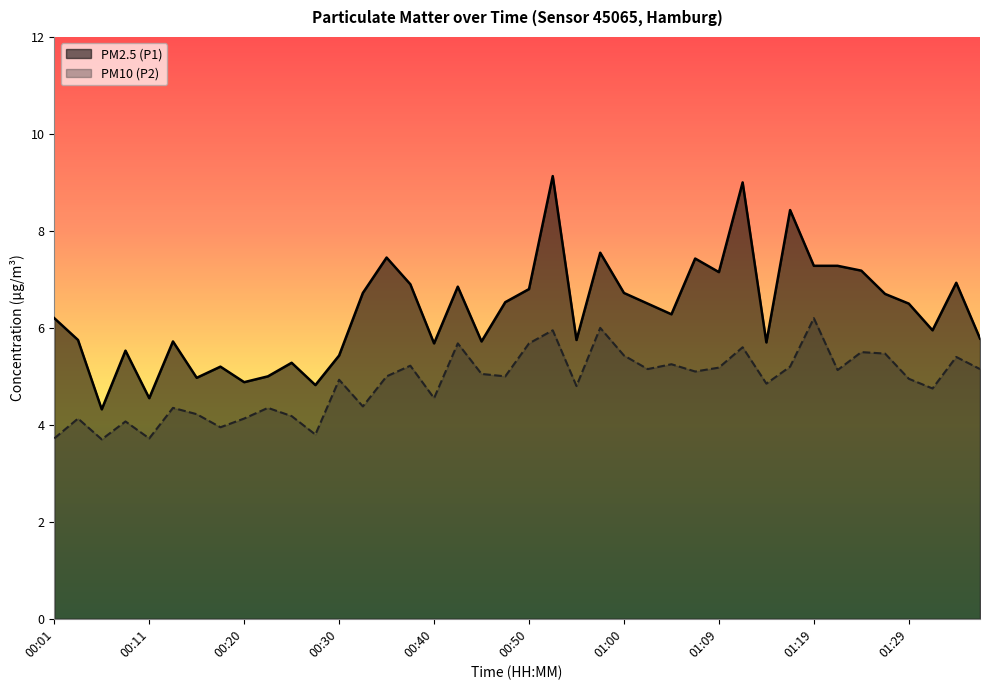

The PM10 (P2) series shows 1.3 at 00:50. True or false?

False